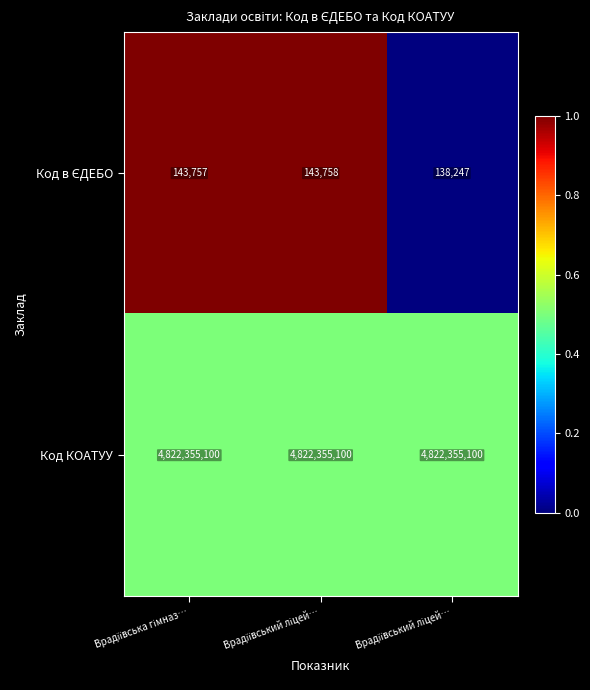

How many categories are shown in the chart?

3